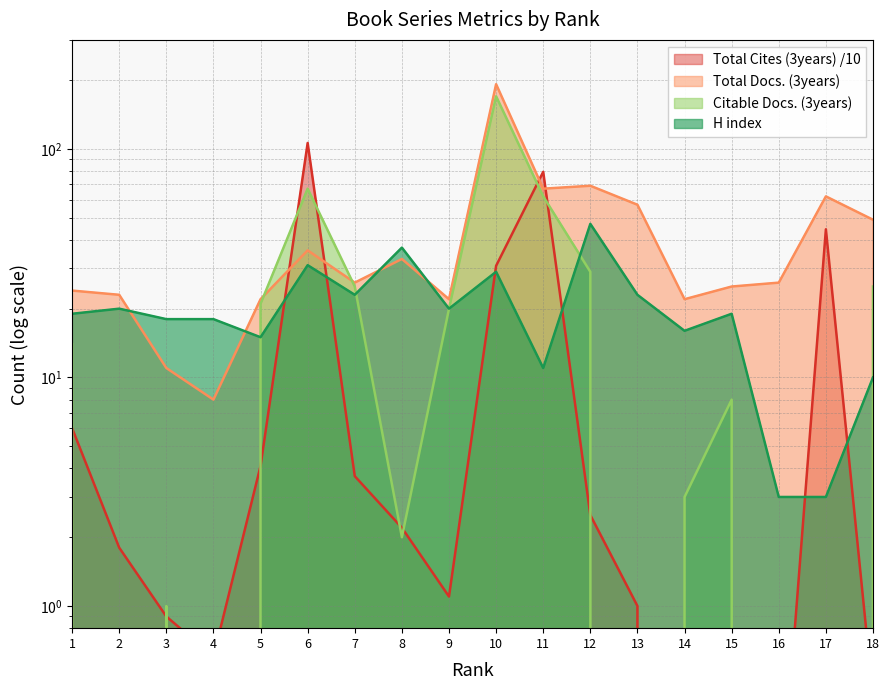

Reading right to left, what are all the values shown in this chart?

Total Docs. (3years): 49.0	62.0	26.0	25.0	22.0	57.0	69.0	67.0	192.0	22.0	33.0	26.0	36.0	22.0	8.0	11.0	23.0	24.0
Total Cites (3years): 0.4	44.5	0.1	0.0	0.0	1.0	2.5	79.4	30.8	1.1	2.2	3.7	106.2	4.1	0.6	0.9	1.8	6.0
Citable Docs. (3years): 25.0	0.0	0.0	8.0	3.0	0.0	29.0	62.0	170.0	20.0	2.0	25.0	67.0	21.0	0.0	1.0	0.0	14.0
H index: 10.0	3.0	3.0	19.0	16.0	23.0	47.0	11.0	29.0	20.0	37.0	23.0	31.0	15.0	18.0	18.0	20.0	19.0